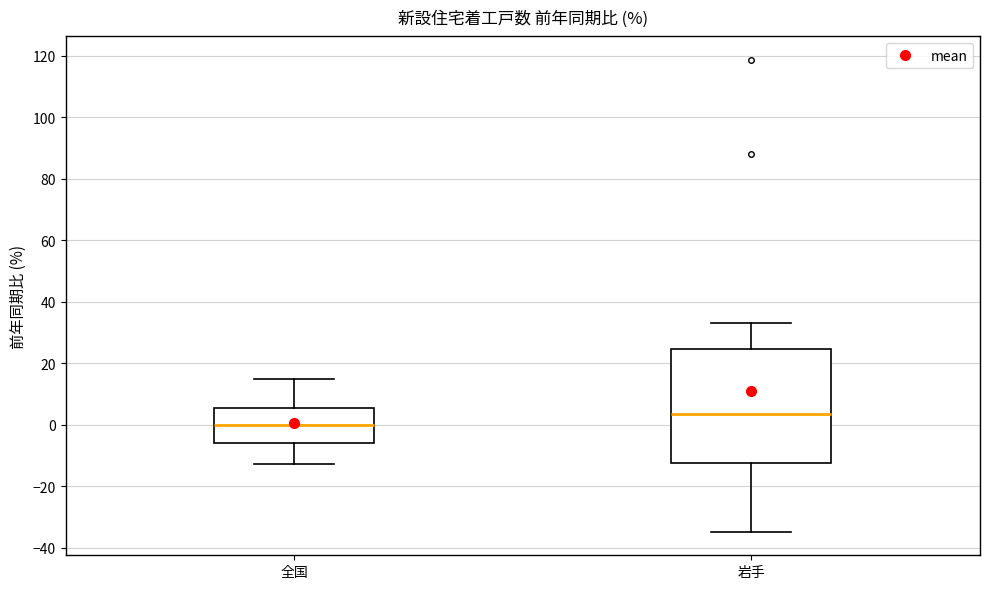

Which box's median line is the highest?

岩手